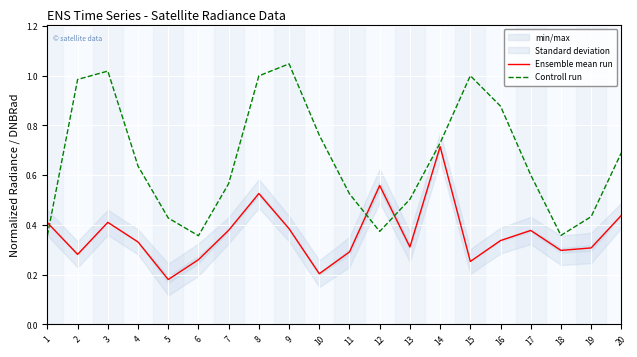

At which category does the chart reach its peak across all series?

9